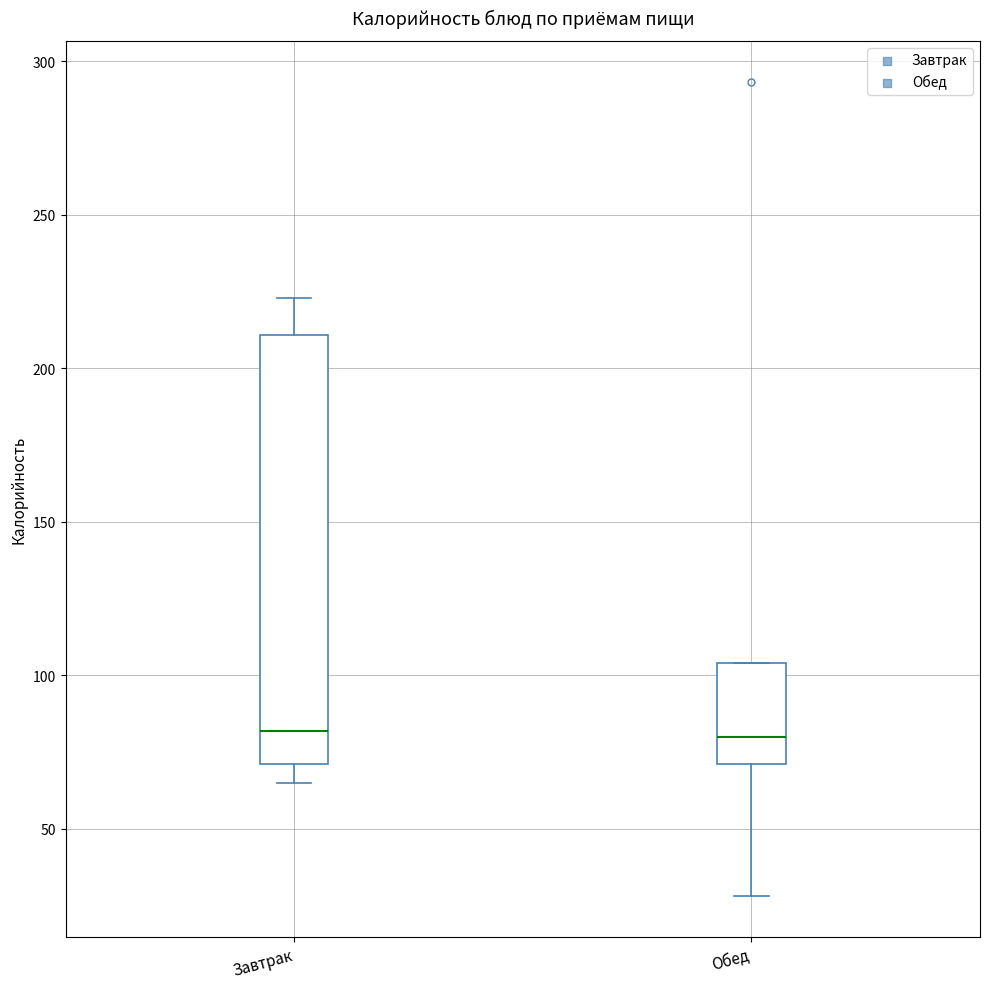

Reading left to right, read every box against the y-axis: the position of its median line, the range the box covers, and the ends of its whiskers. The values are not printed on the chart, so give them approximately, as read against the axis.

Завтрак: median 80, box 70 to 210, whiskers 65 to 225
Обед: median 80, box 70 to 105, whiskers 30 to 105